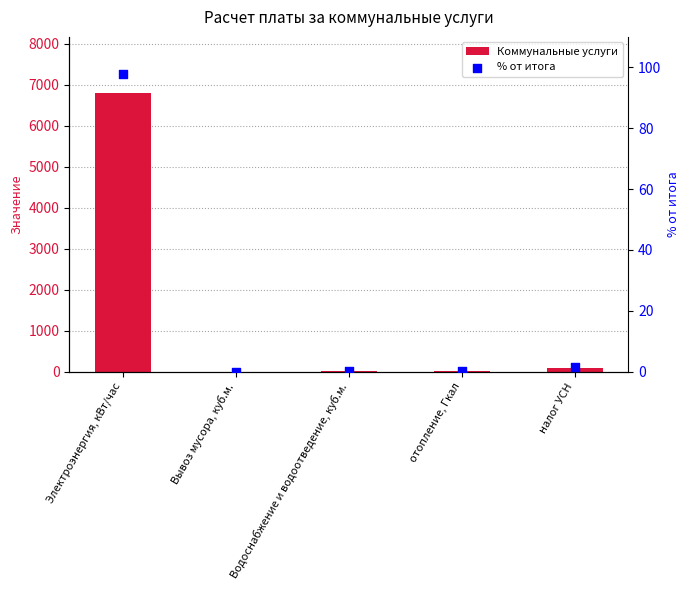

At how many categories does at least one series exceed 2063?

1